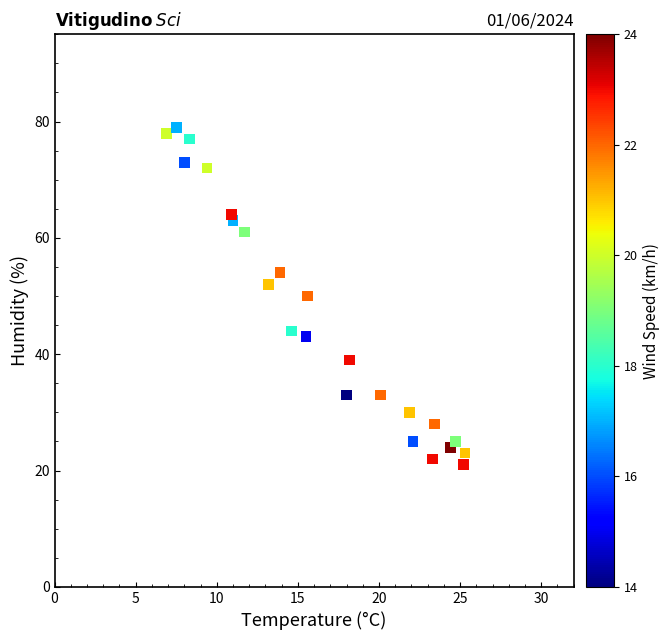

What is the range of Y values (max minus min)?

58